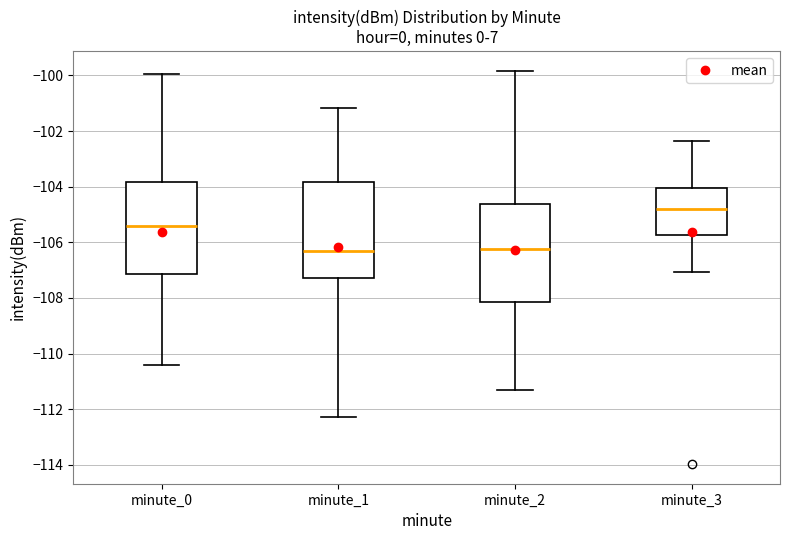

Reading left to right, read every box against the y-axis: the position of its median line, the range the box covers, and the ends of its whiskers. The values are not printed on the chart, so give them approximately, as read against the axis.

minute_0: median -105.4, box -107.2 to -103.8, whiskers -110.4 to -100.0
minute_1: median -106.4, box -107.2 to -103.8, whiskers -112.2 to -101.2
minute_2: median -106.2, box -108.2 to -104.6, whiskers -111.4 to -99.8
minute_3: median -104.8, box -105.8 to -104.0, whiskers -107.0 to -102.4